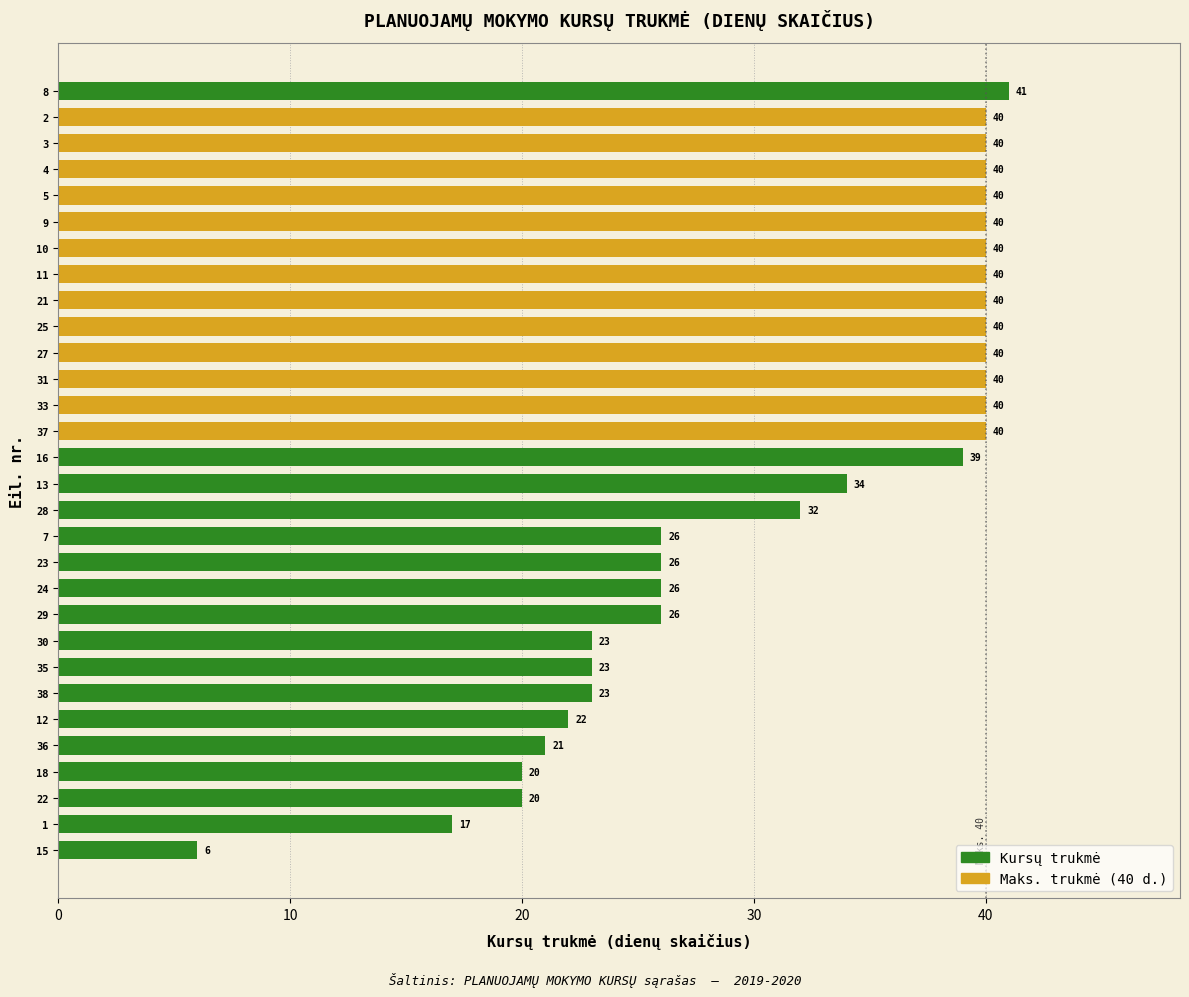

Which category has the lowest value across all series?

15